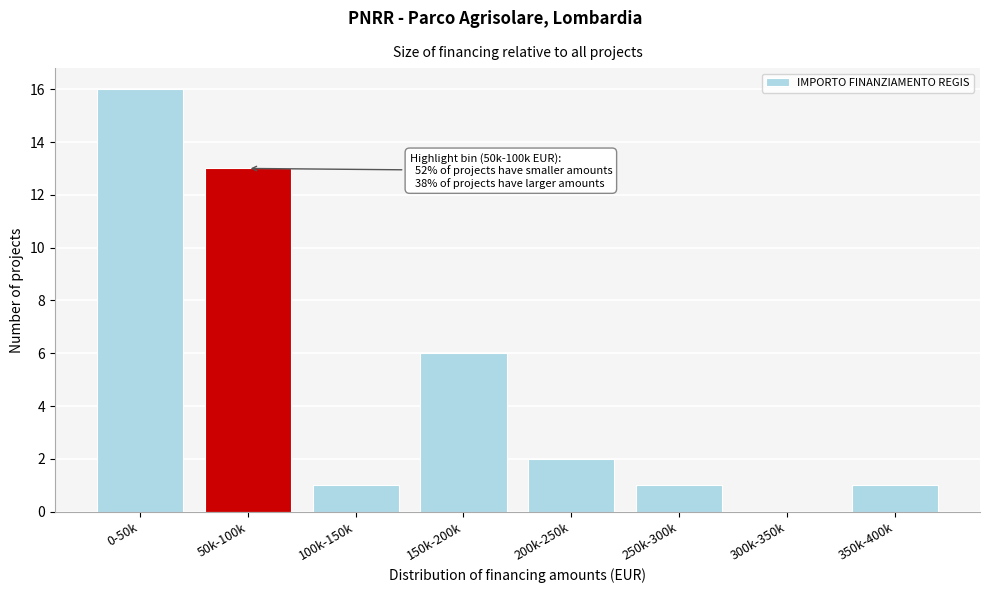

Reading left to right, extract all data points from this chart.

0-50k=16	50k-100k=13	100k-150k=1	150k-200k=6	200k-250k=2	250k-300k=1	300k-350k=0	350k-400k=1